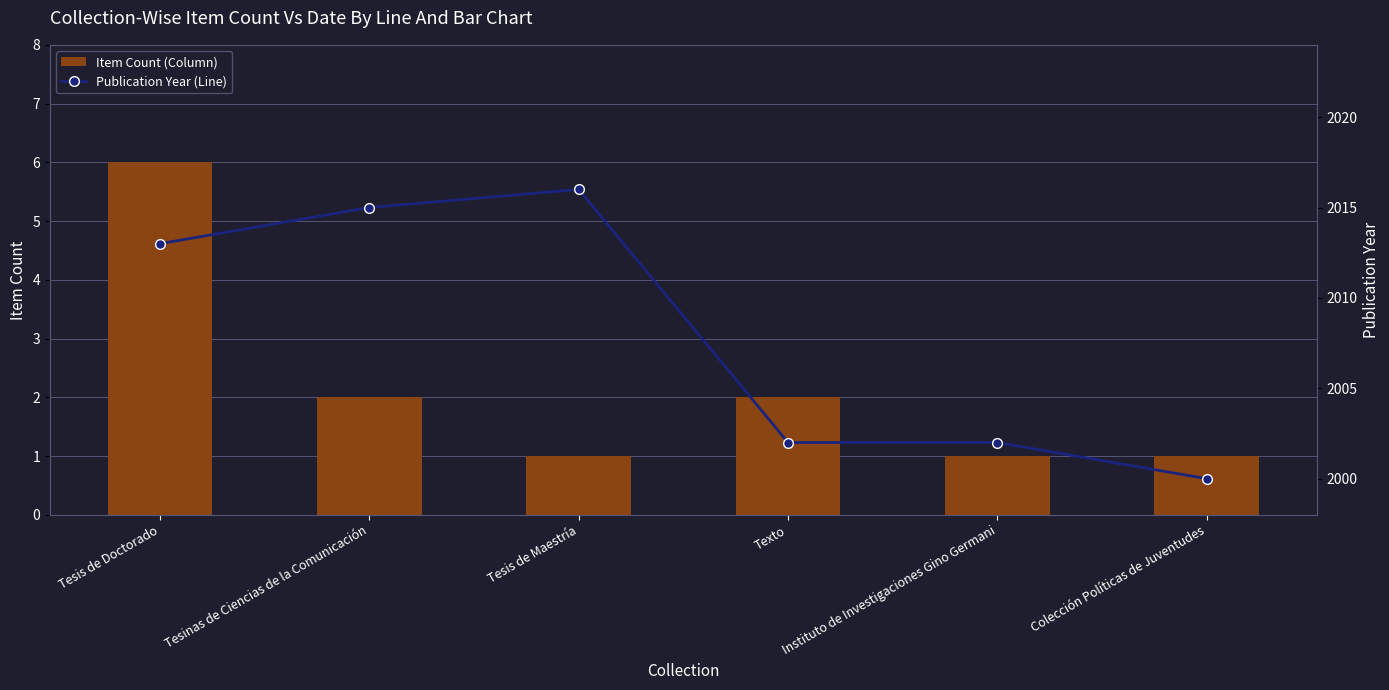

Rank the series at Tesis de Doctorado from highest to lowest value.

Publication Year, Item Count